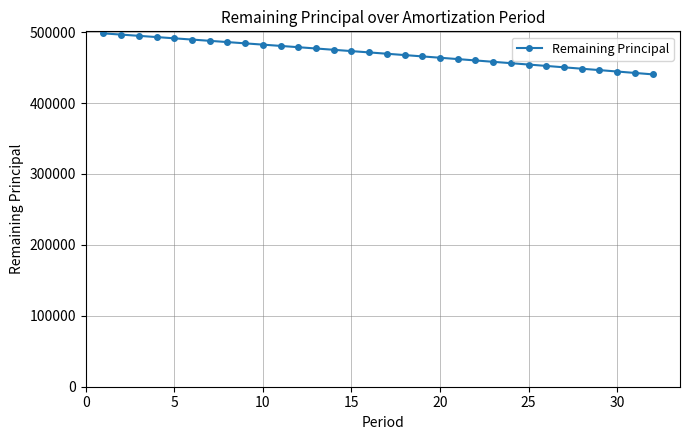

What is the sum of all values?

15043504.9